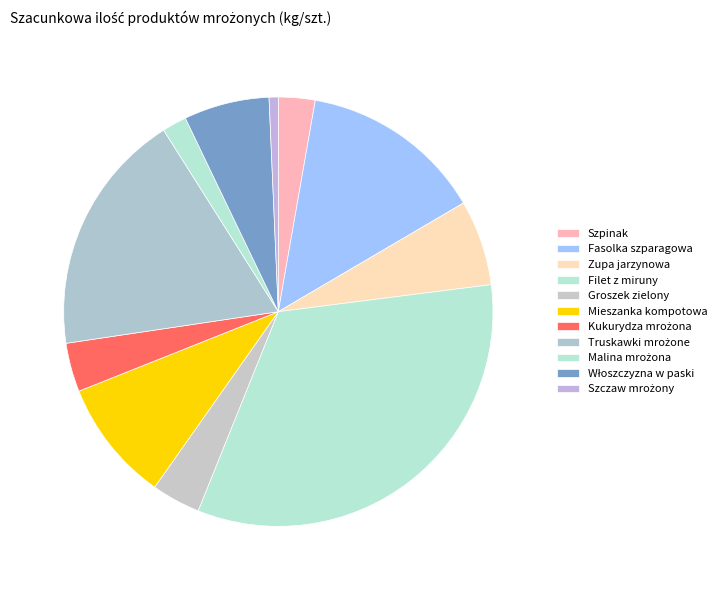

How many slices are in this pie chart?

11